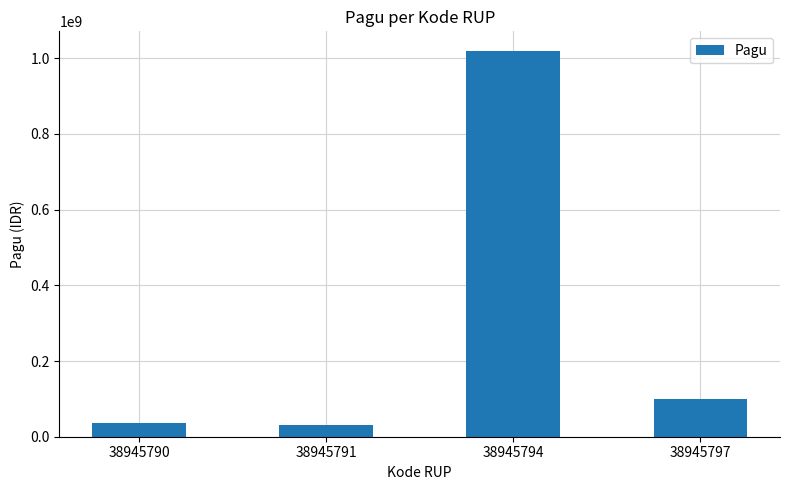

Reading right to left, list all the values displayed in this chart.

100000000	1020000000	30000000	36000000